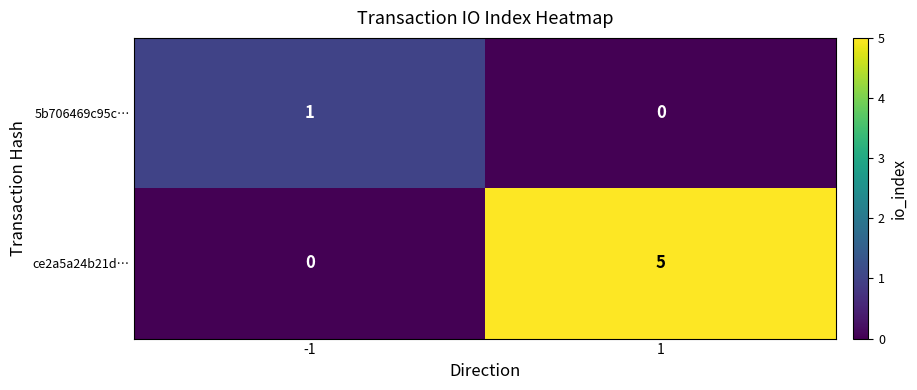

How many categories are shown in the chart?

2